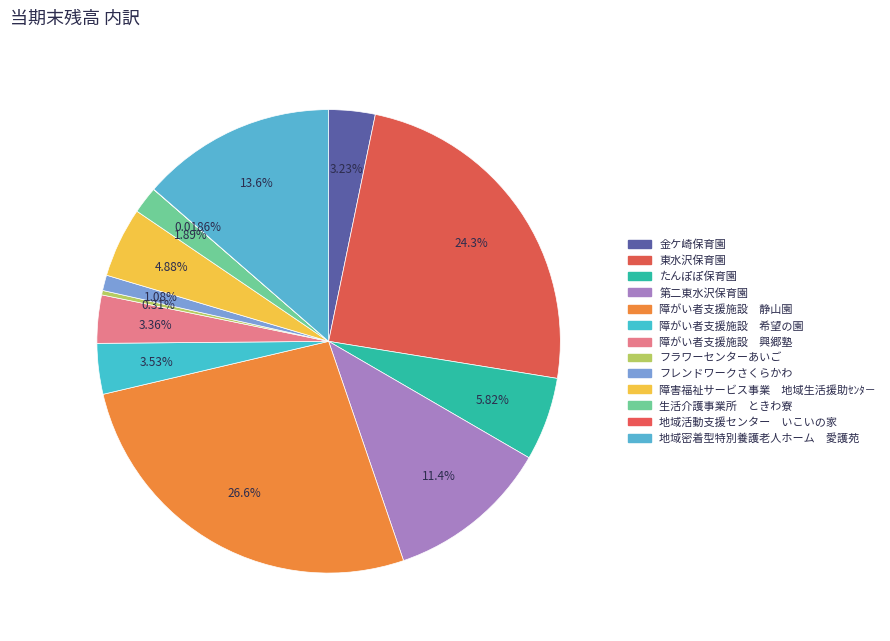

To the nearest percent, what is the difference between the たんぽぽ保育園 and 金ケ崎保育園 slice percentages?

3%